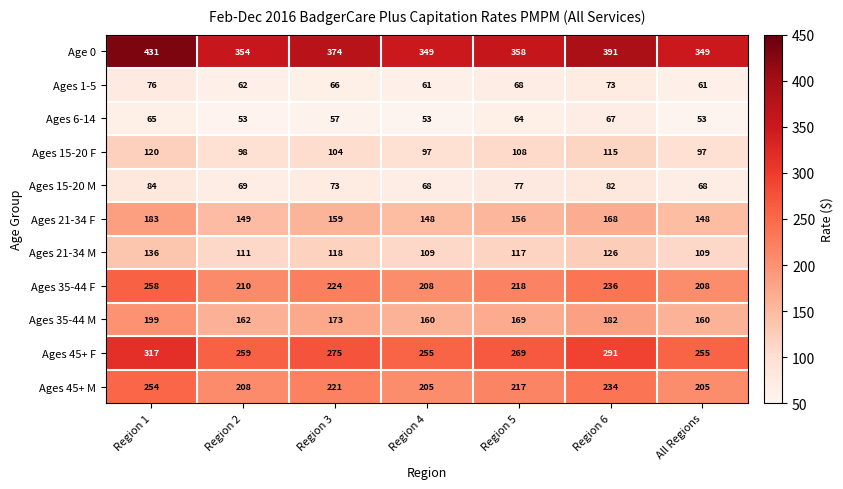

What is the difference between the maximum and minimum values in the Ages 35-44 F series?

50